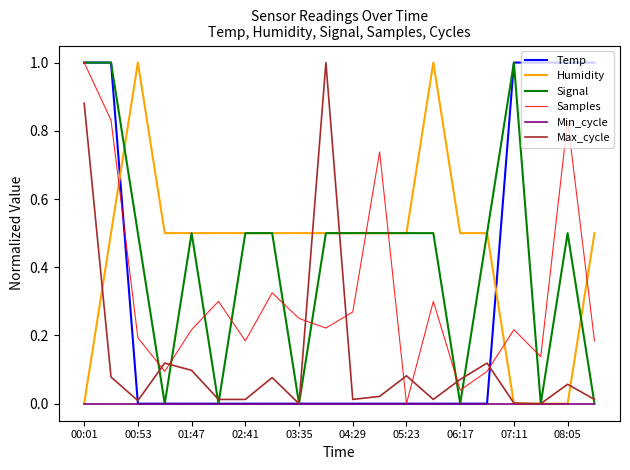

How many intersections are there between Humidity and Samples?

5